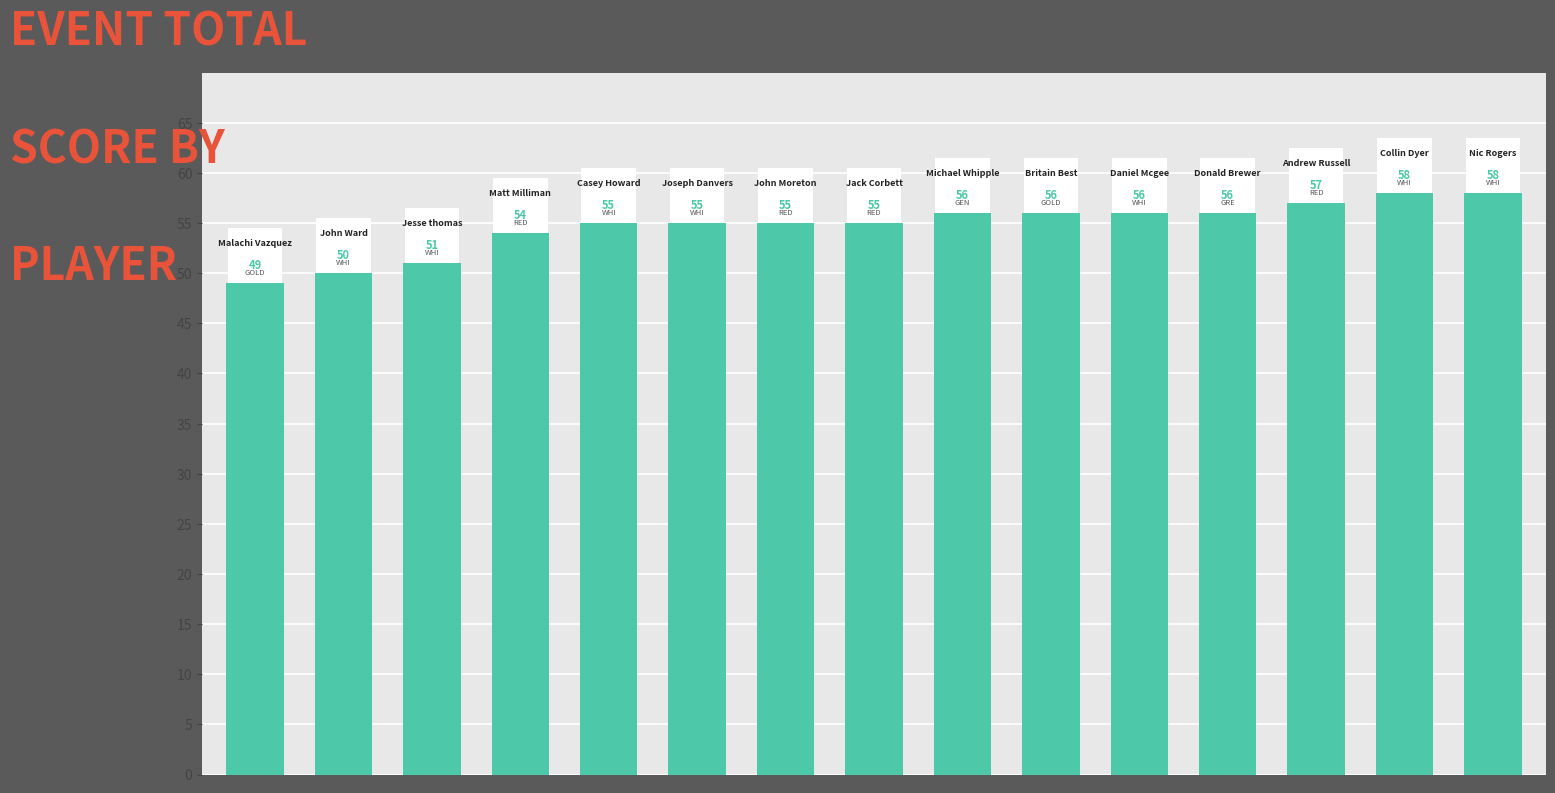

What is the greatest value displayed?

58